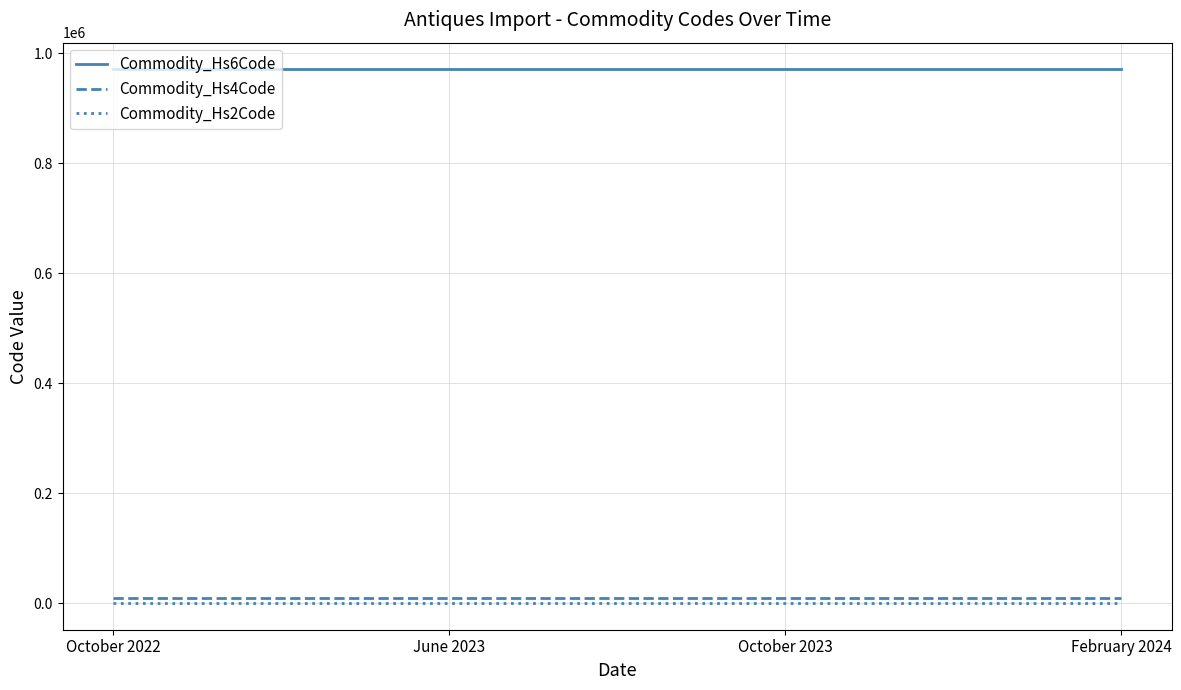

True or false: Commodity_Hs4Code has more than 1 points higher than both neighbors.

False